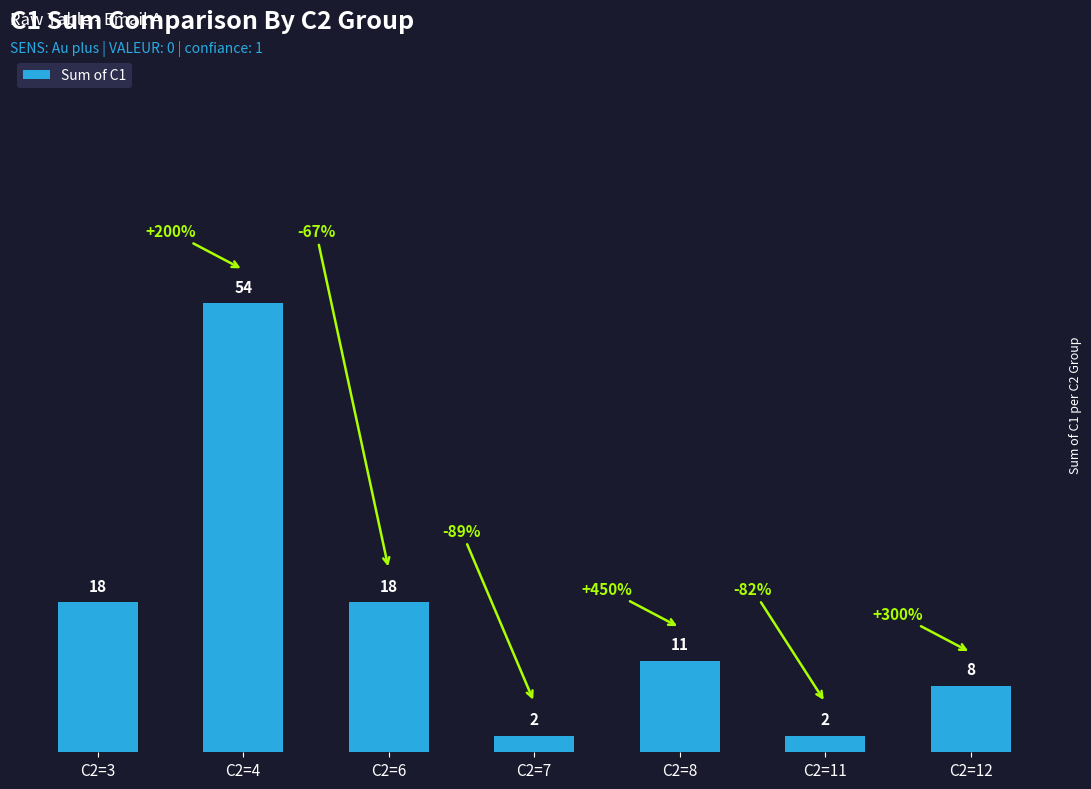

What is the average value?

16